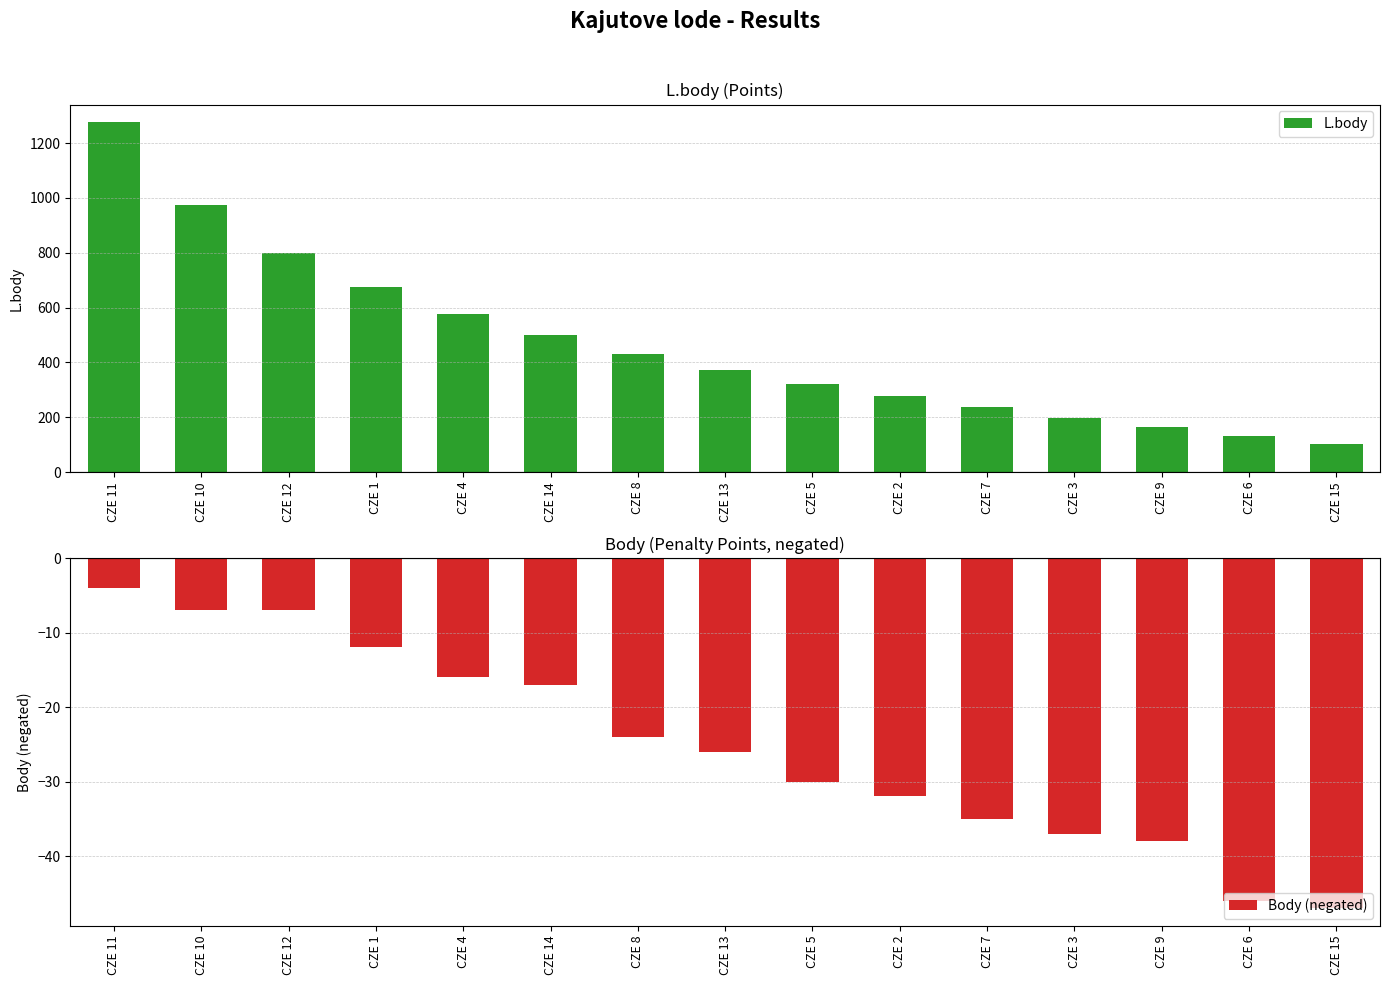

What is the greatest value displayed?

1277